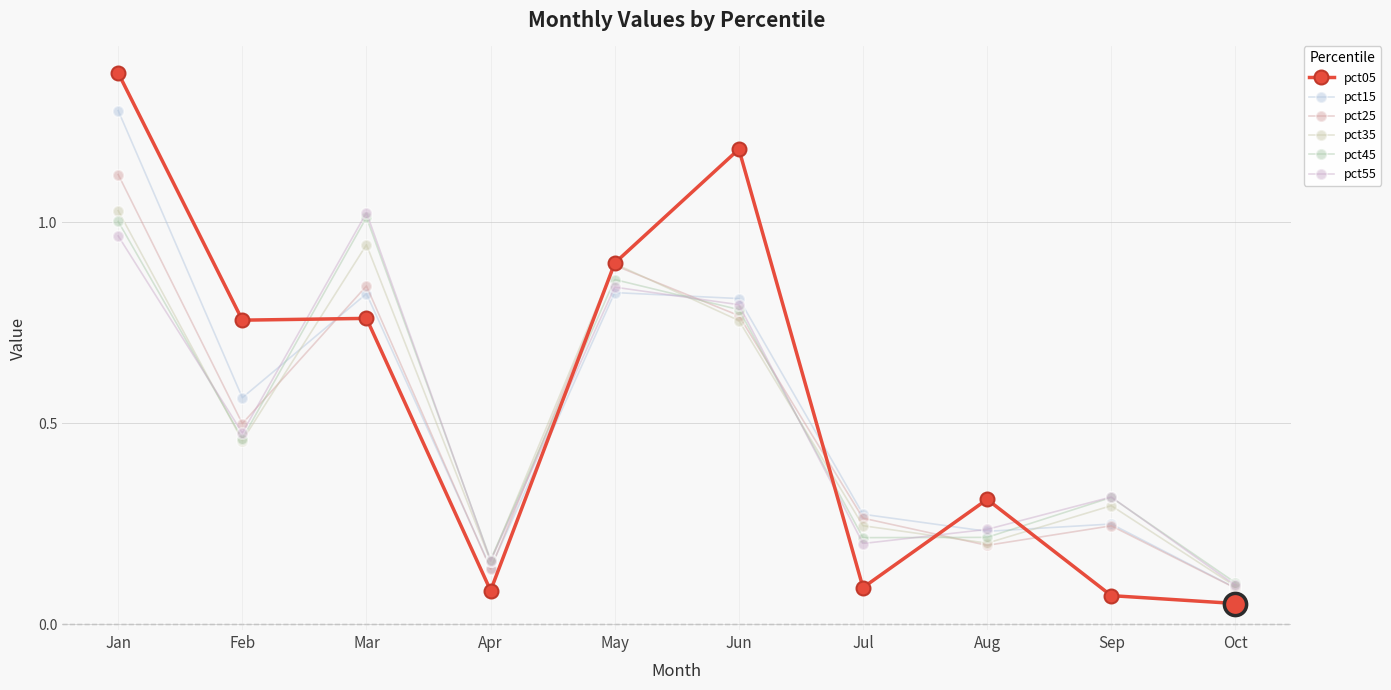

After their last crossing, which series has the higher values: pct25 or pct05?

pct25